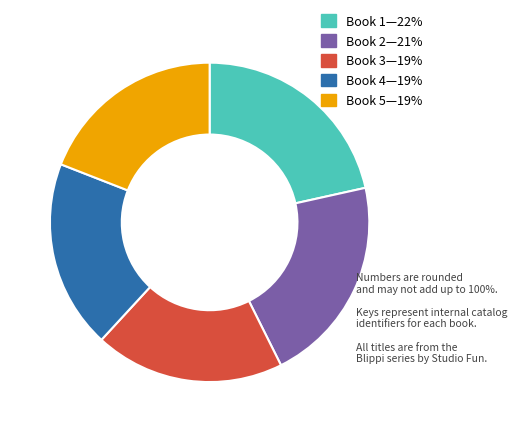

Does any single category account for the majority?

No